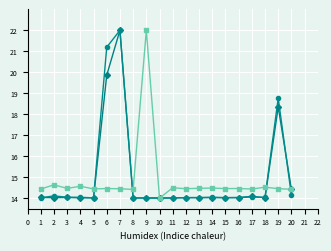

What is the difference between the highest and lowest values at 3?

0.4